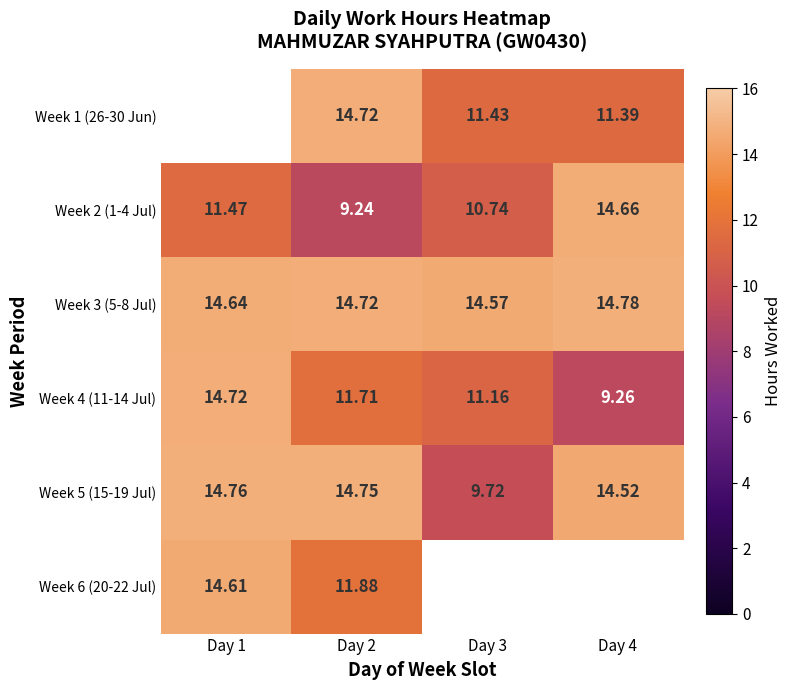

What is the average value of the Week 5 (15-19 Jul) series?

13.4